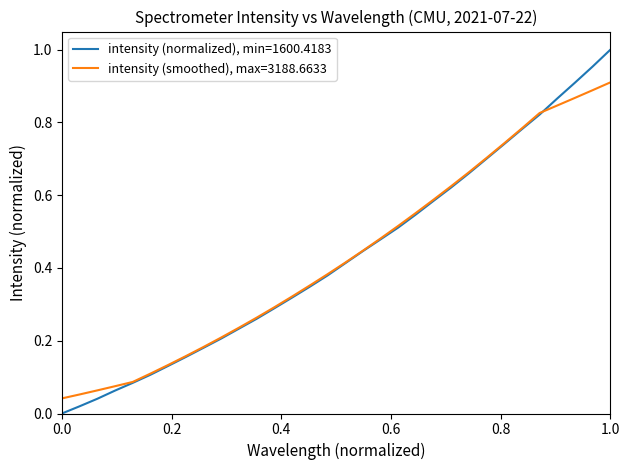

List the series in order of their overall mean, lowest first.

intensity (smoothed), max=3188.6633, intensity (normalized), min=1600.4183